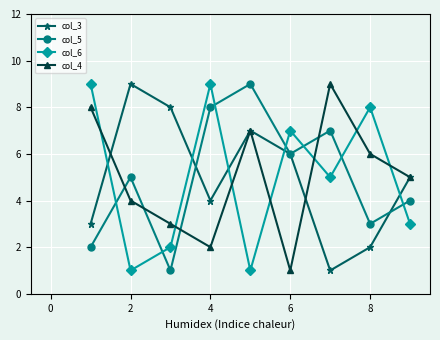

What is the greatest value displayed?

9